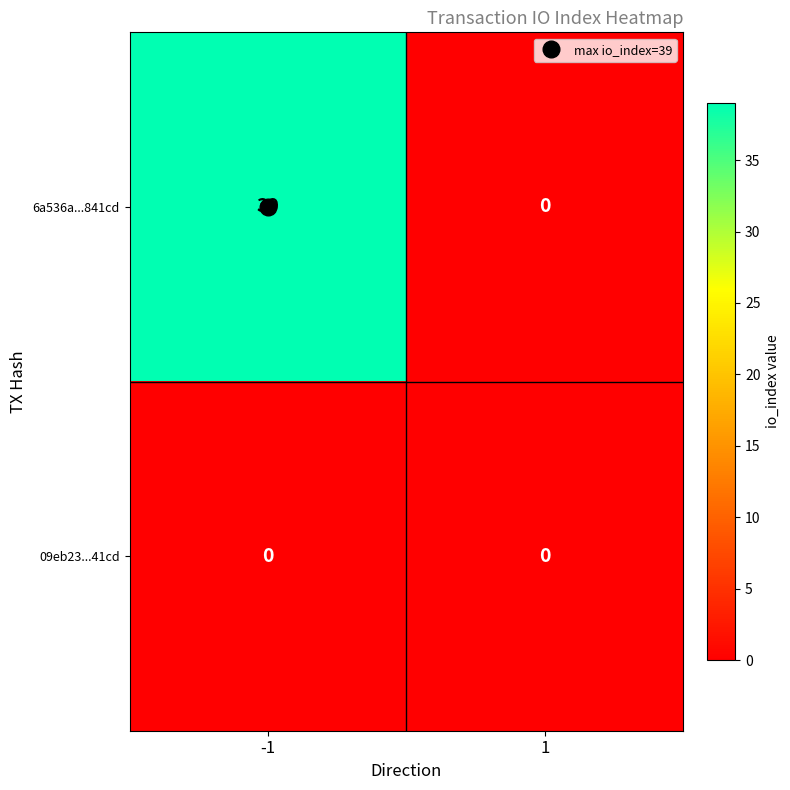

Between -1 and 1, which series saw the biggest shift?

6a536a...841cd